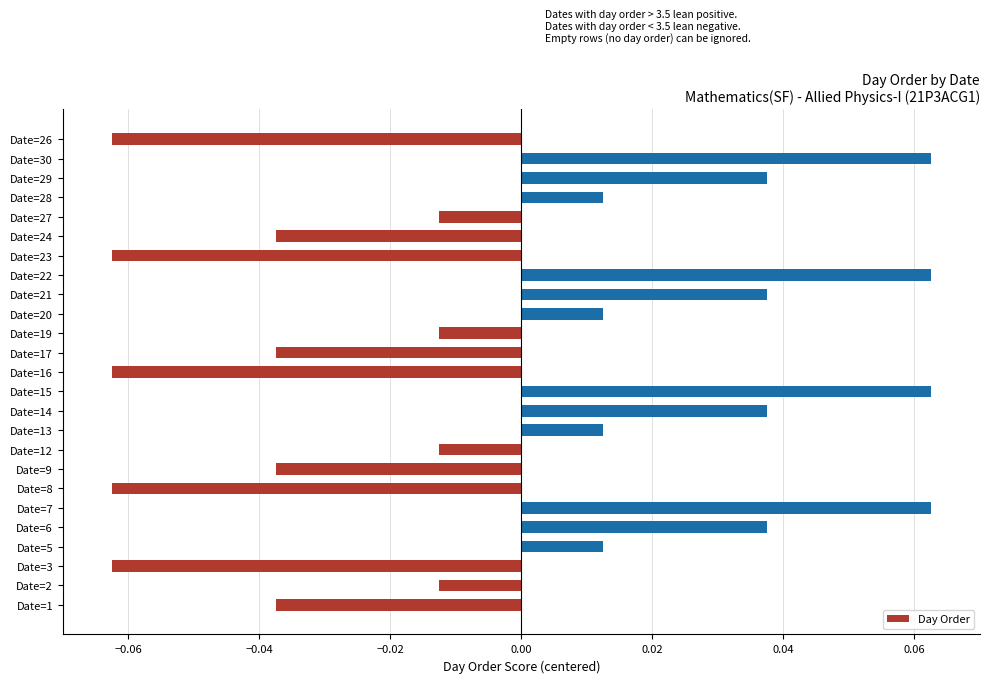

True or false: the data shows 0.0 at Date=22.

False